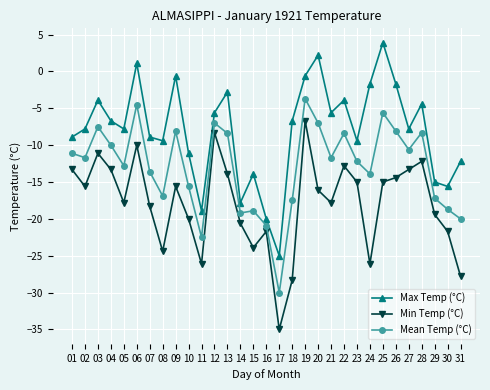

How many values in the Max Temp (°C) series exceed -7?

15